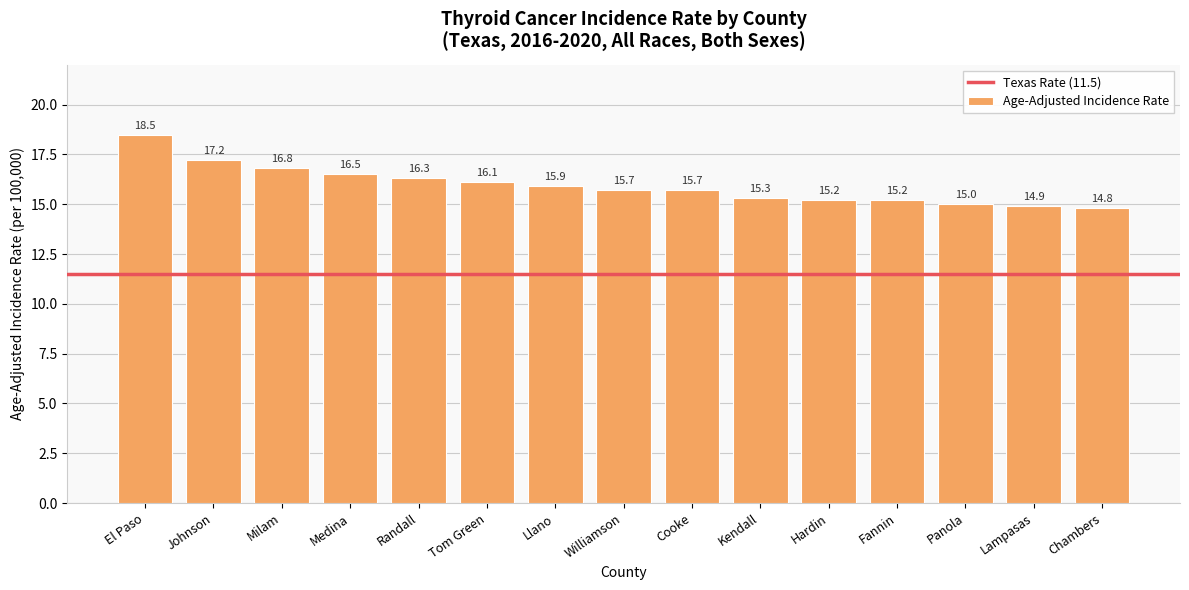

What is the average value?

15.9